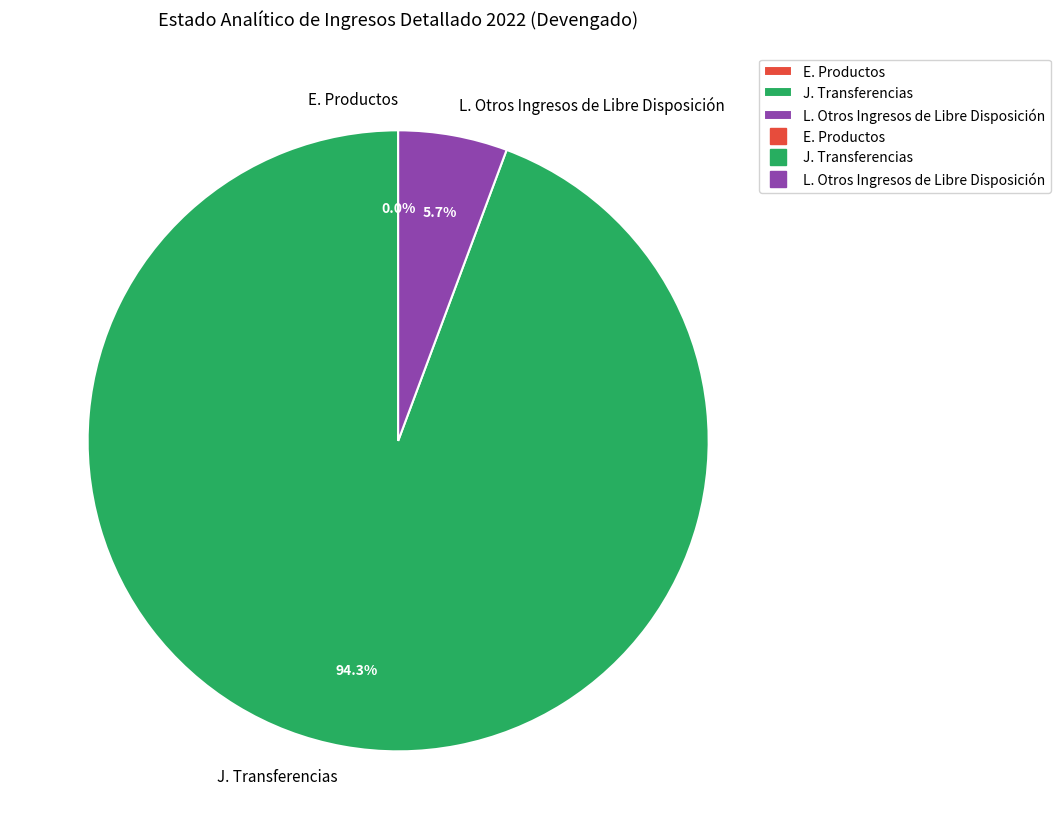

How much of the chart is everything except J. Transferencias?

5.7%